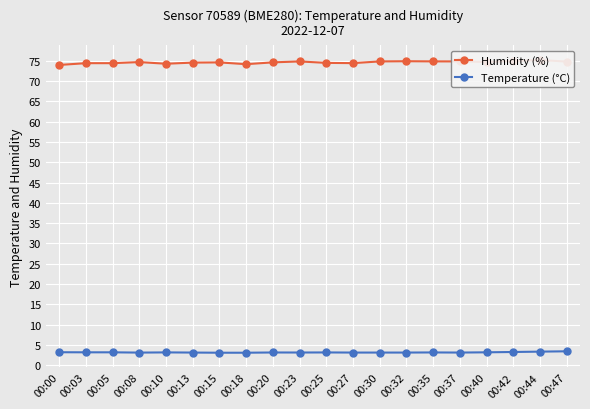

True or false: Temperature (°C) and Humidity (%) cross at least once.

False